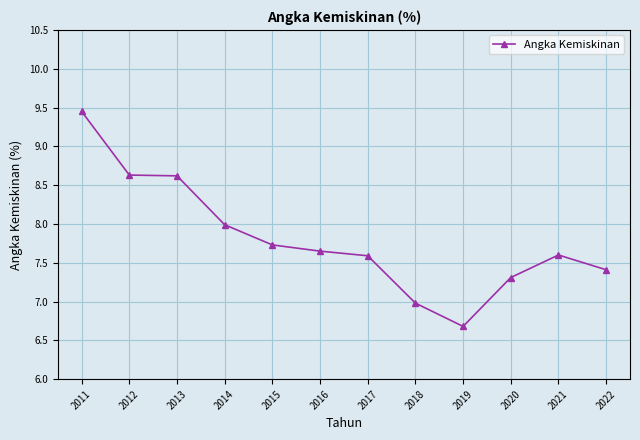

What is the minimum value shown in the chart?

6.7